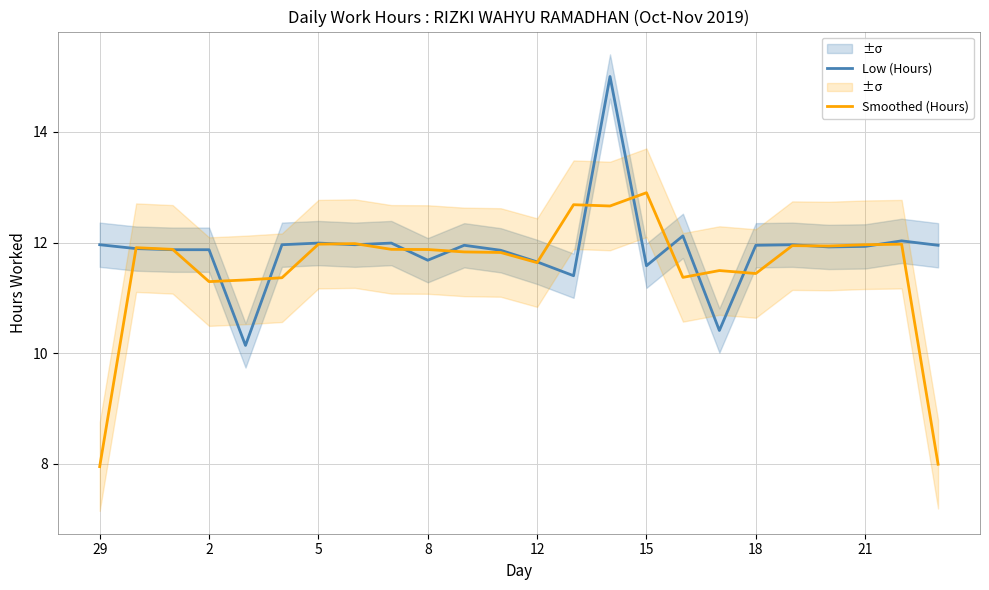

Is it true that Low (Hours) equals 11.9 at 18?

True